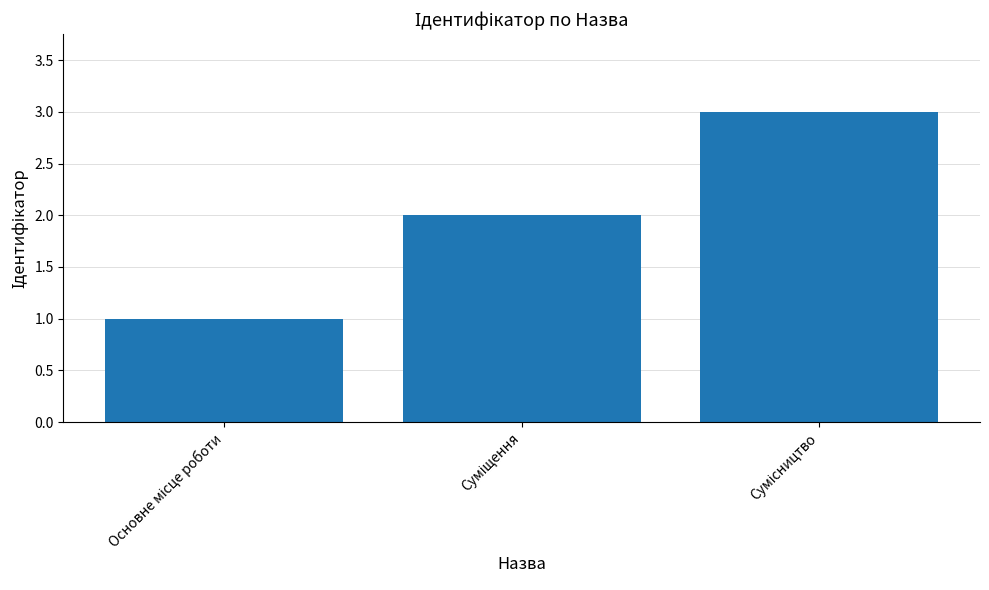

Reading left to right, extract all data points from this chart.

1	2	3